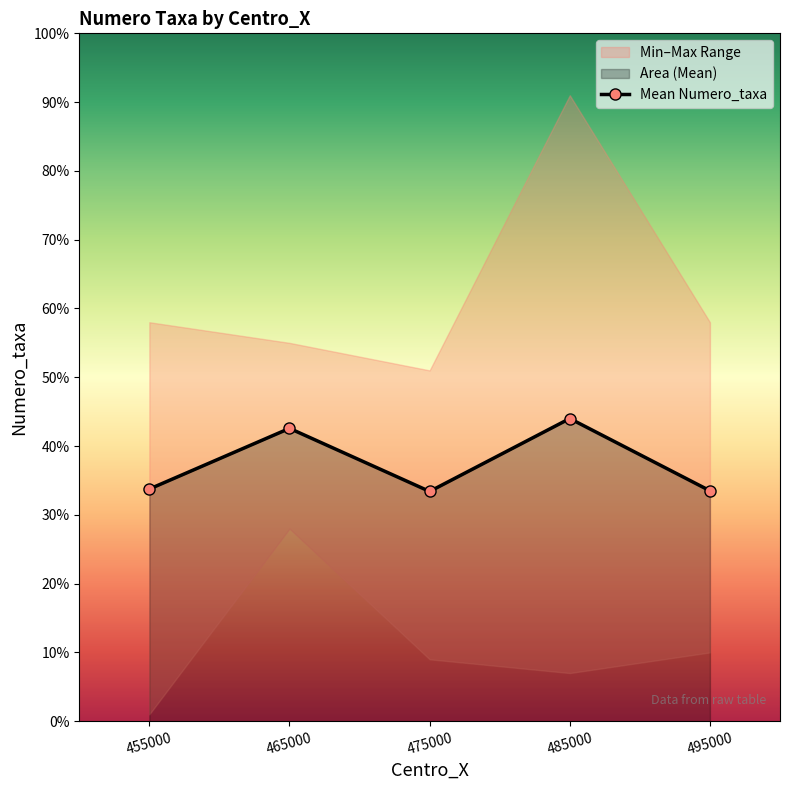

The value at 475000 is 14.8. True or false?

False